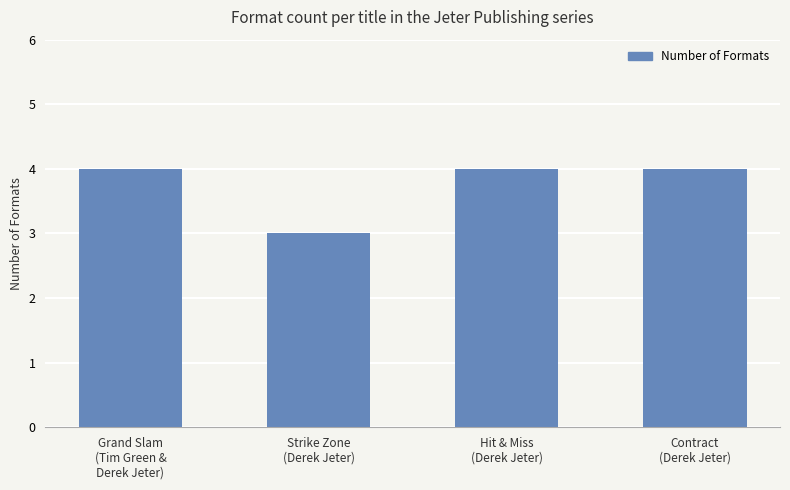

How many bars are there in total?

4